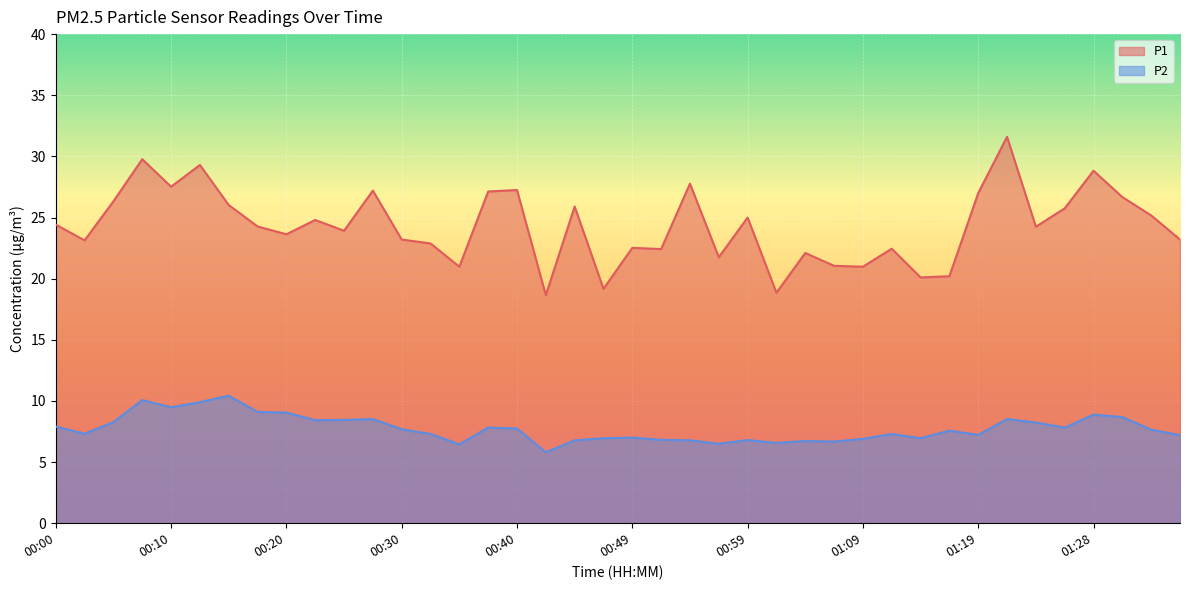

How many categories are shown in the chart?

40